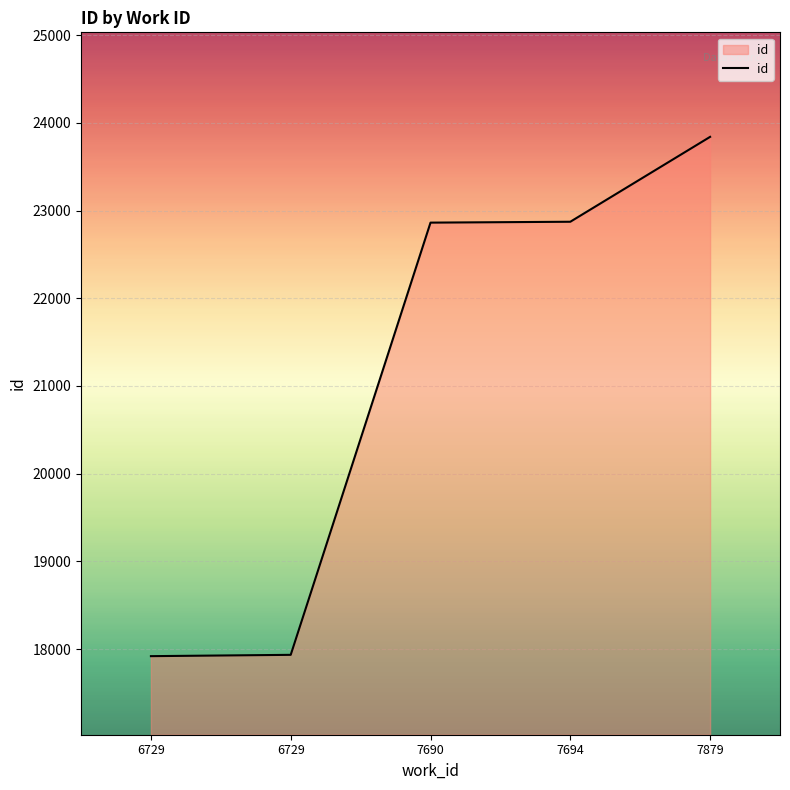

How many distinct data groups are displayed?

1